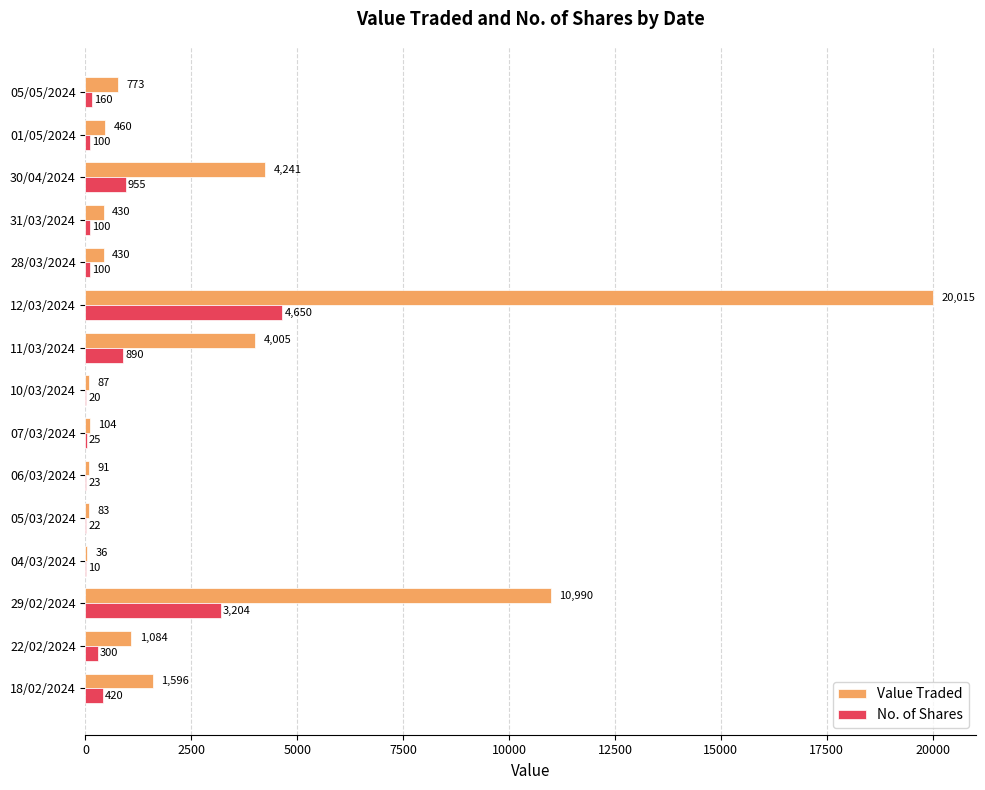

Between 11/03/2024 and 18/02/2024, which series saw the biggest shift?

Value Traded